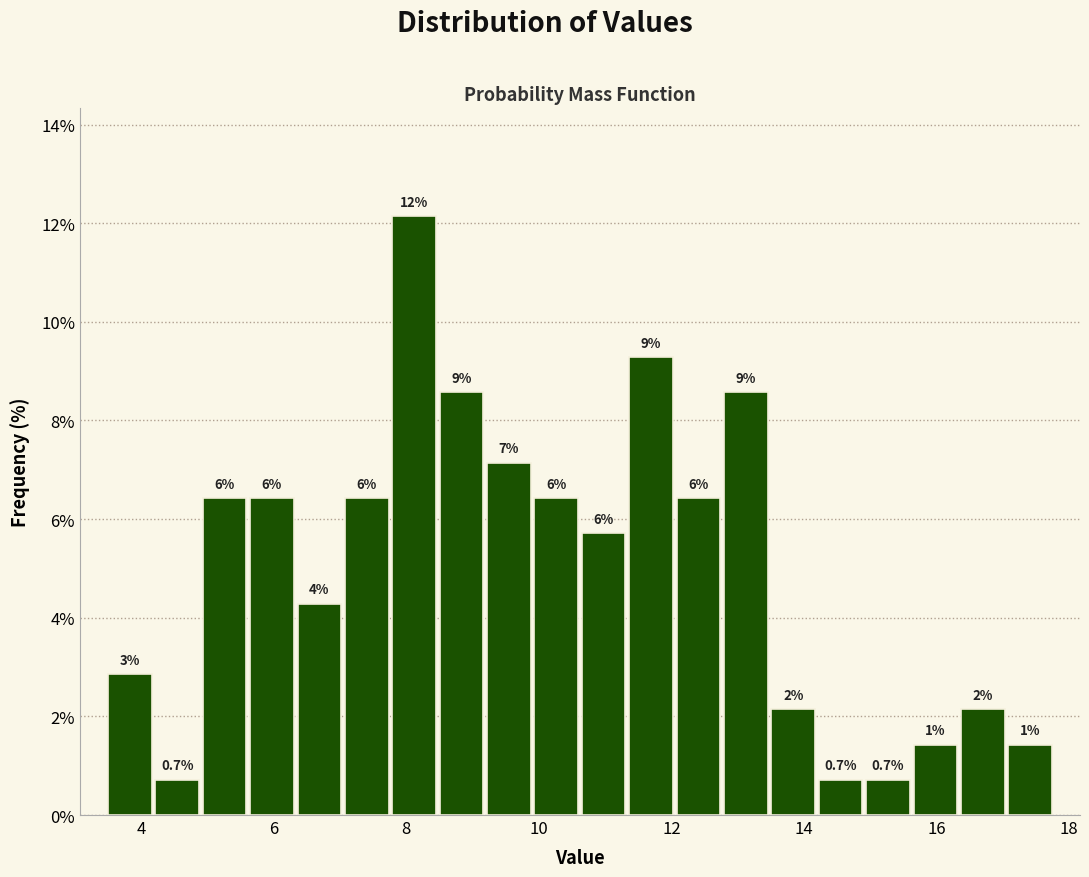

Read against the x-axis, roughly where is the centre of the tallest bar?

8.2